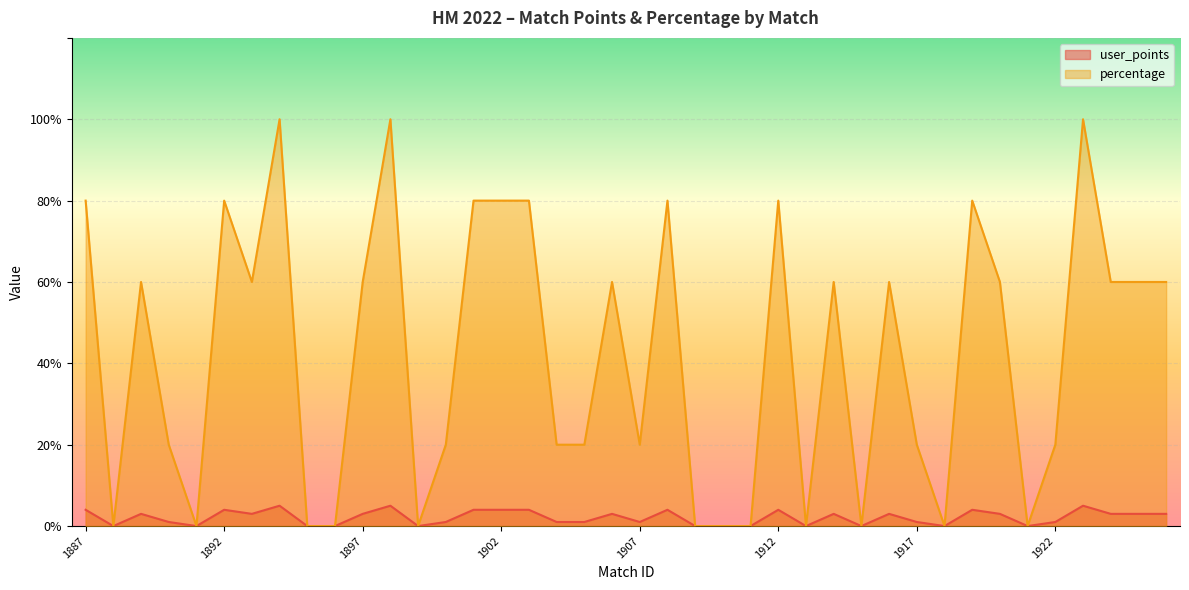

How many values in the user_points series exceed 3?

11